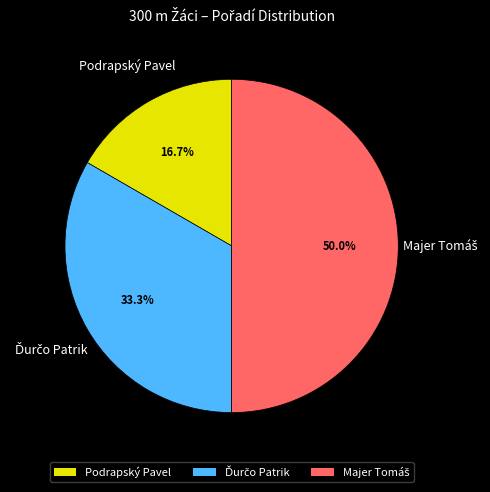

Does Podrapský Pavel represent more than half of the total?

No